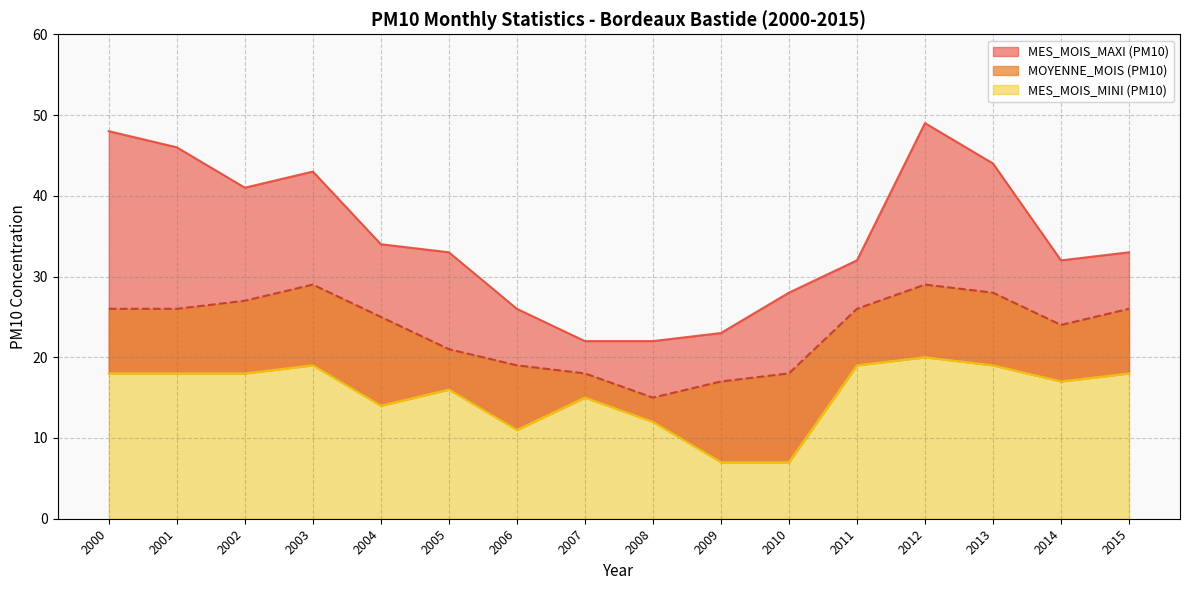

The value of MOYENNE_MOIS (PM10) at 2008 is 10. True or false?

False